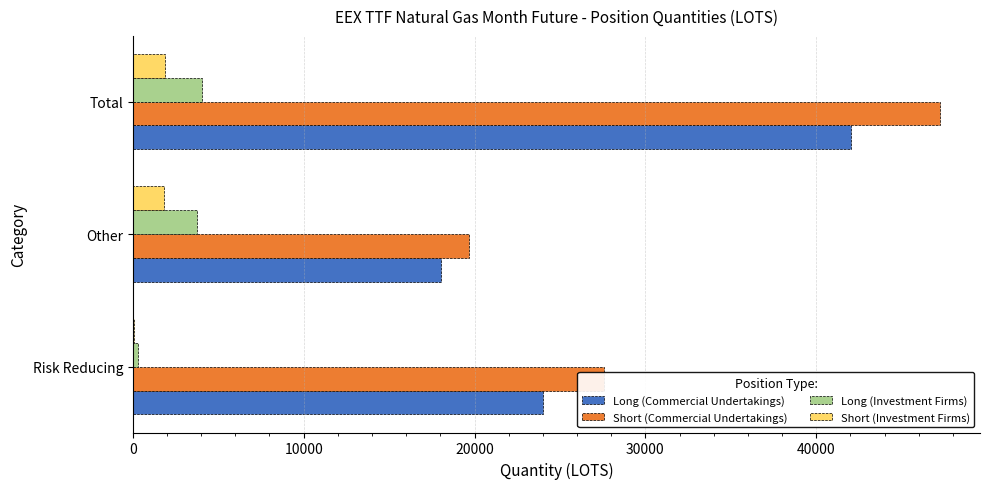

What is the approximate value of Short (Commercial Undertakings) at Total?

47217.4